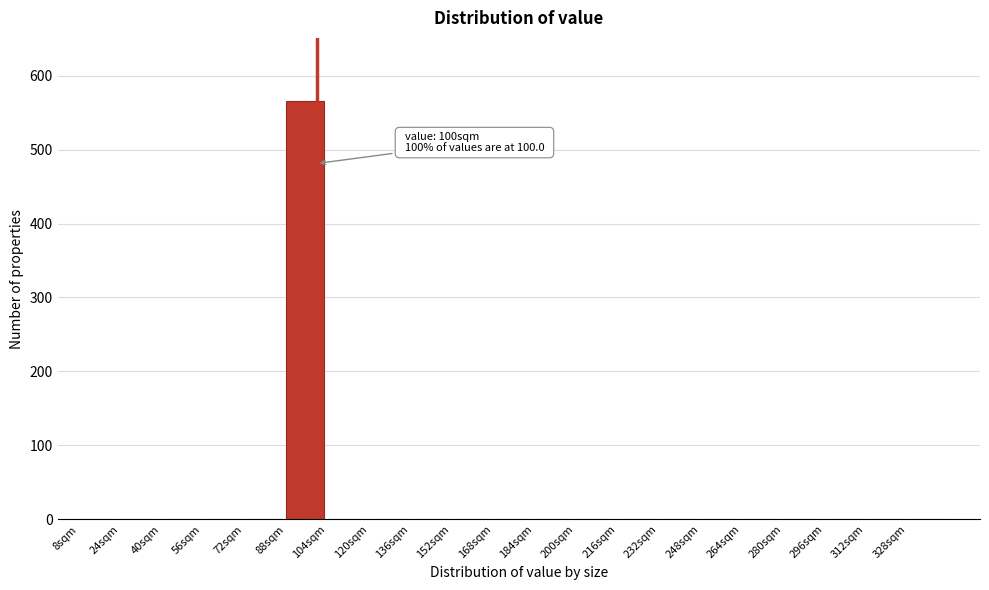

Which range on the x-axis has the tallest bar?

88 to 104